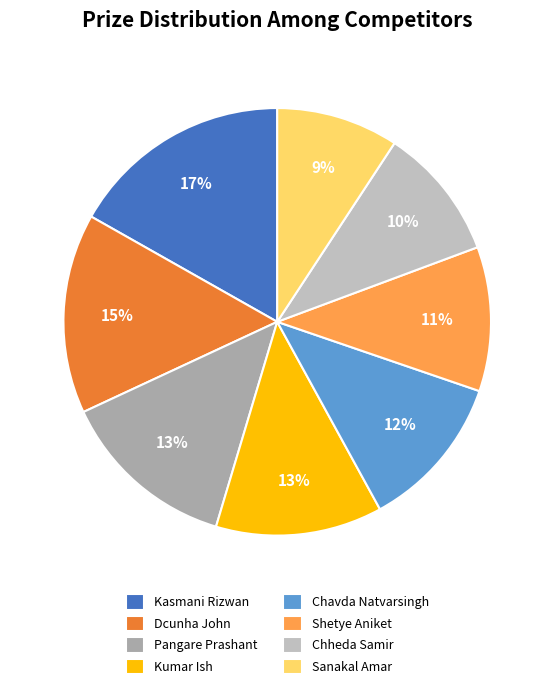

True or false: Dcunha John accounts for 15% of the total.

True